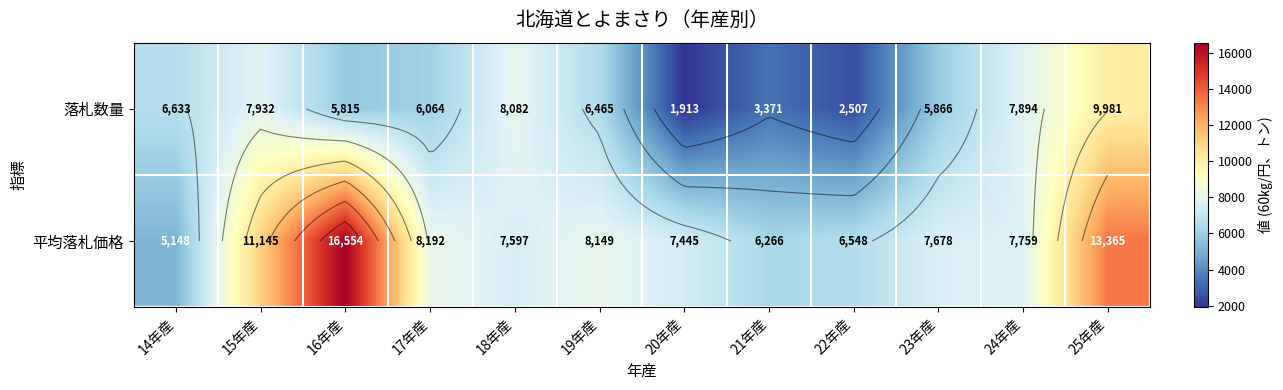

At which category is the sum across all series the highest?

25年産